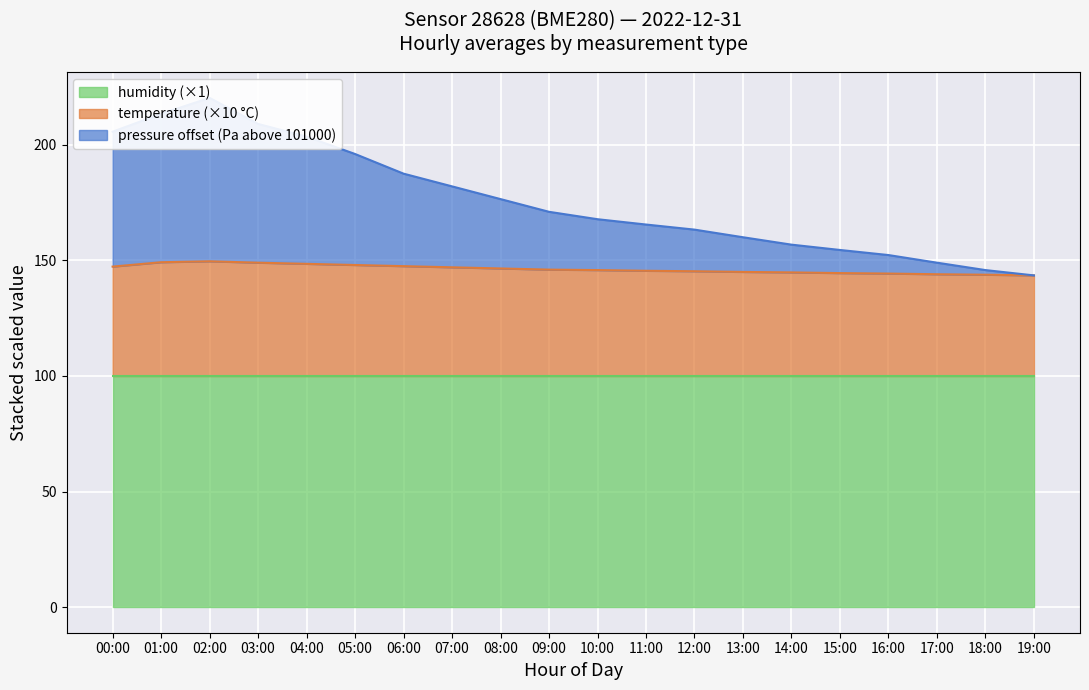

Count the number of categories in the chart.

20